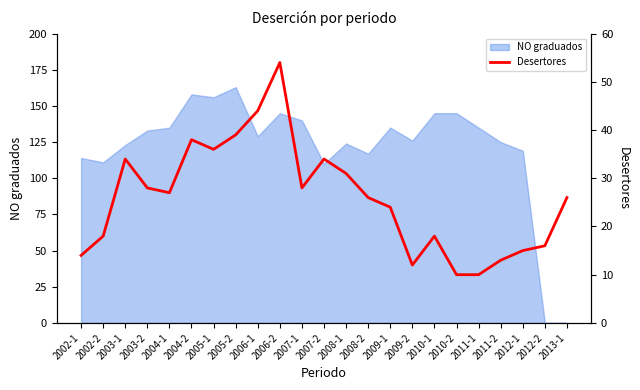

What is the maximum value for NO graduados?

163